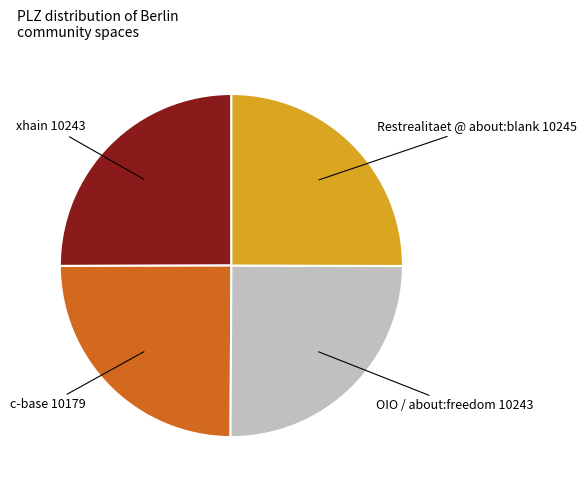

Is there a majority slice in this chart?

No